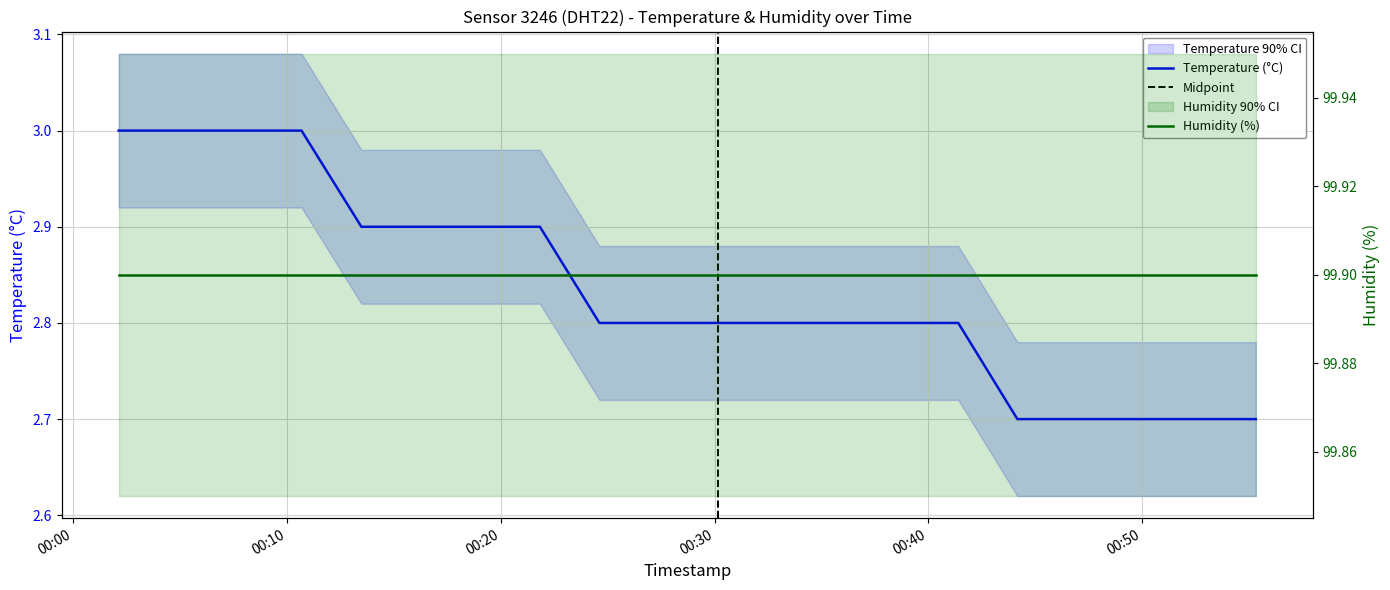

Between 2022-11-15T00:30:11 and 2022-11-15T00:07:39, which is larger?

2022-11-15T00:07:39